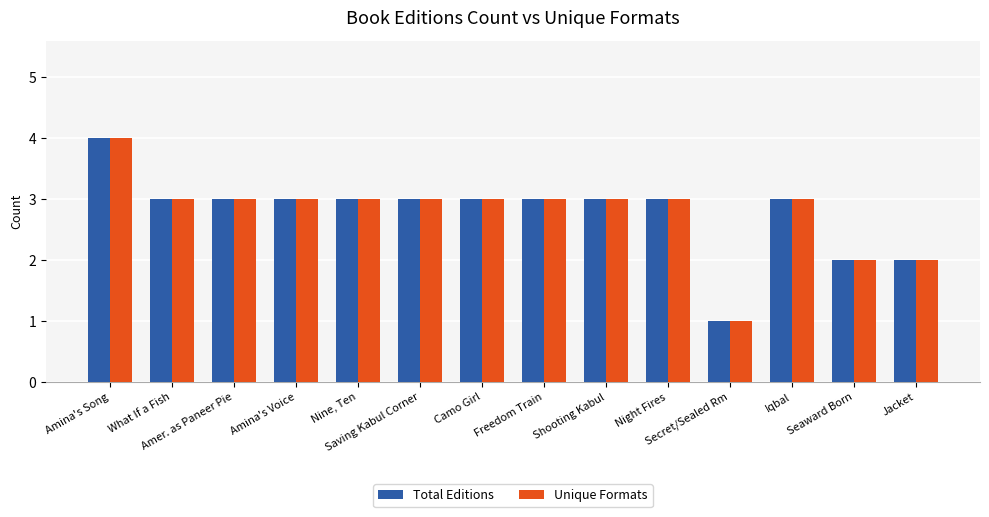

What is the sum of all Total Editions values?

39